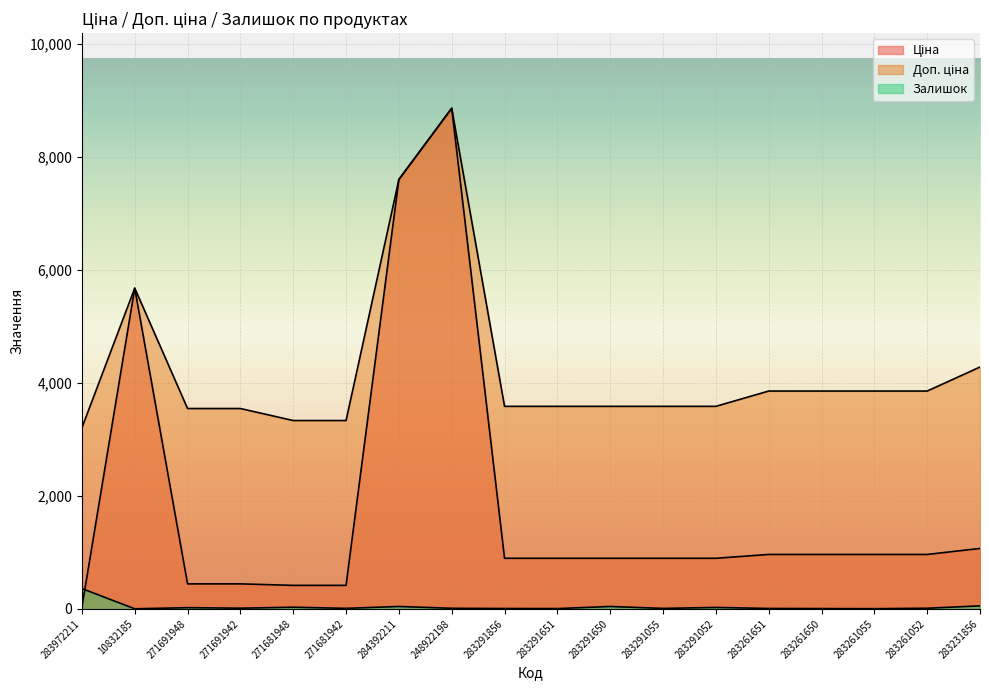

Reading left to right, transcribe all the data shown in this chart.

Ціна: 32.0	5673.8	443.1	443.1	416.6	416.6	7596.5	8856.7	895.9	895.9	895.9	895.9	895.9	963.5	963.5	963.5	963.5	1069.8
Доп. ціна: 3205.0	5673.8	3545.0	3545.0	3332.5	3332.5	7596.5	8856.7	3583.6	3583.6	3583.6	3583.6	3583.6	3854.0	3854.0	3854.0	3854.0	4279.1
Залишок: 360.0	2.0	22.0	13.0	30.0	10.0	43.0	11.0	7.0	6.0	43.0	9.0	26.0	8.0	6.0	4.0	12.0	54.0